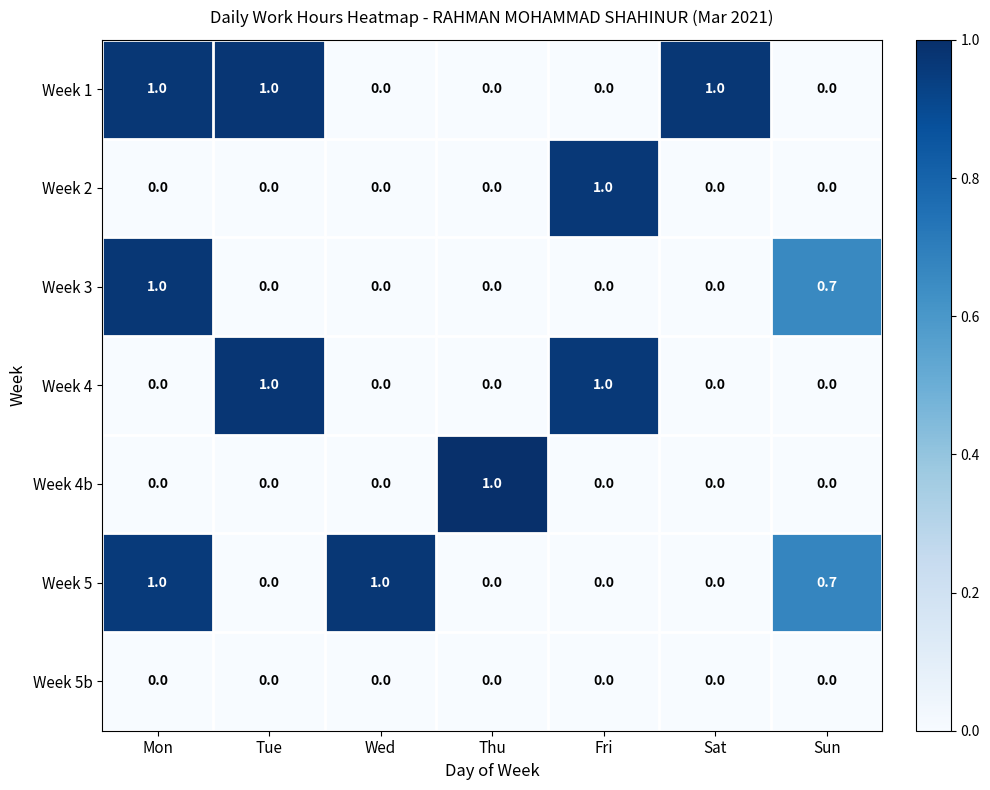

Which series changed the most between Wed and Sun?

Week 3